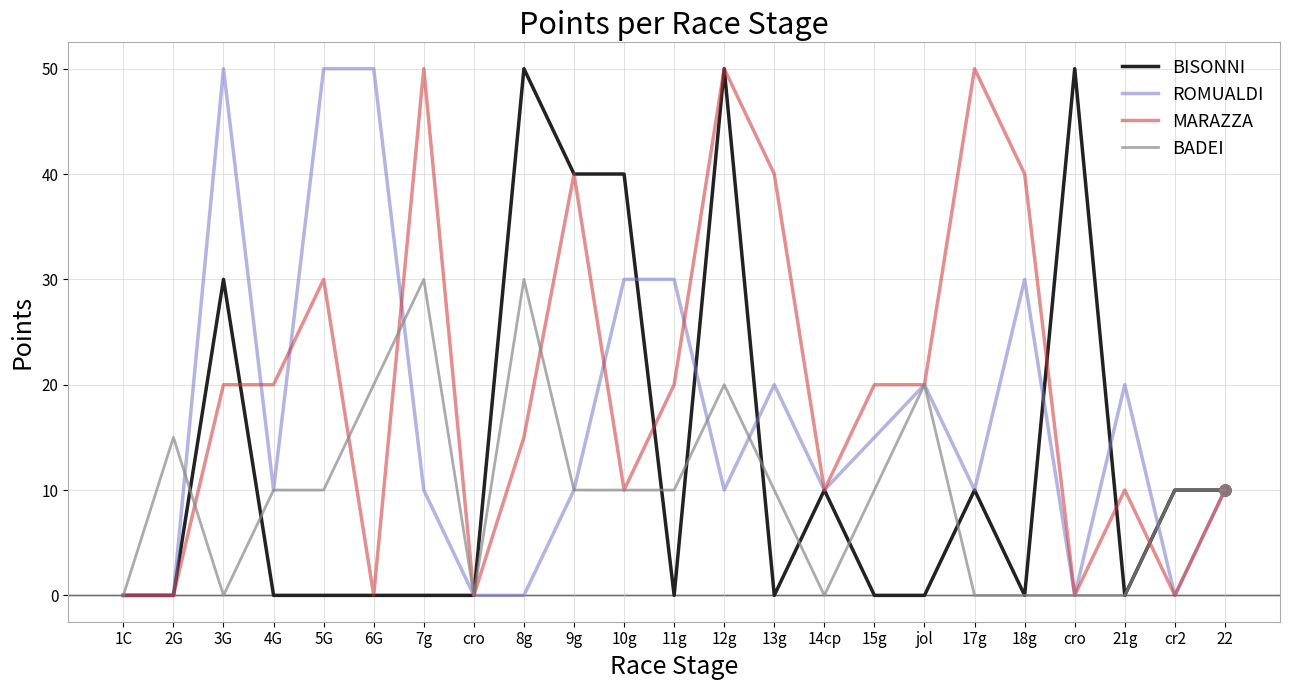

Reading left to right, what are all the values shown in this chart?

BISONNI: 1C=0	2G=0	3G=30	4G=0	5G=0	6G=0	7g=0	cro=0	8g=50	9g=40	10g=40	11g=0	12g=50	13g=0	14cp=10	15g=0	jol=0	17g=10	18g=0	cro=50	21g=0	cr2=10	22=10
ROMUALDI: 1C=0	2G=0	3G=50	4G=10	5G=50	6G=50	7g=10	cro=0	8g=0	9g=10	10g=30	11g=30	12g=10	13g=20	14cp=10	15g=15	jol=20	17g=10	18g=30	cro=0	21g=20	cr2=0	22=10
MARAZZA: 1C=0	2G=0	3G=20	4G=20	5G=30	6G=0	7g=50	cro=0	8g=15	9g=40	10g=10	11g=20	12g=50	13g=40	14cp=10	15g=20	jol=20	17g=50	18g=40	cro=0	21g=10	cr2=0	22=10
BADEI: 1C=0	2G=15	3G=0	4G=10	5G=10	6G=20	7g=30	cro=0	8g=30	9g=10	10g=10	11g=10	12g=20	13g=10	14cp=0	15g=10	jol=20	17g=0	18g=0	cro=0	21g=0	cr2=10	22=10